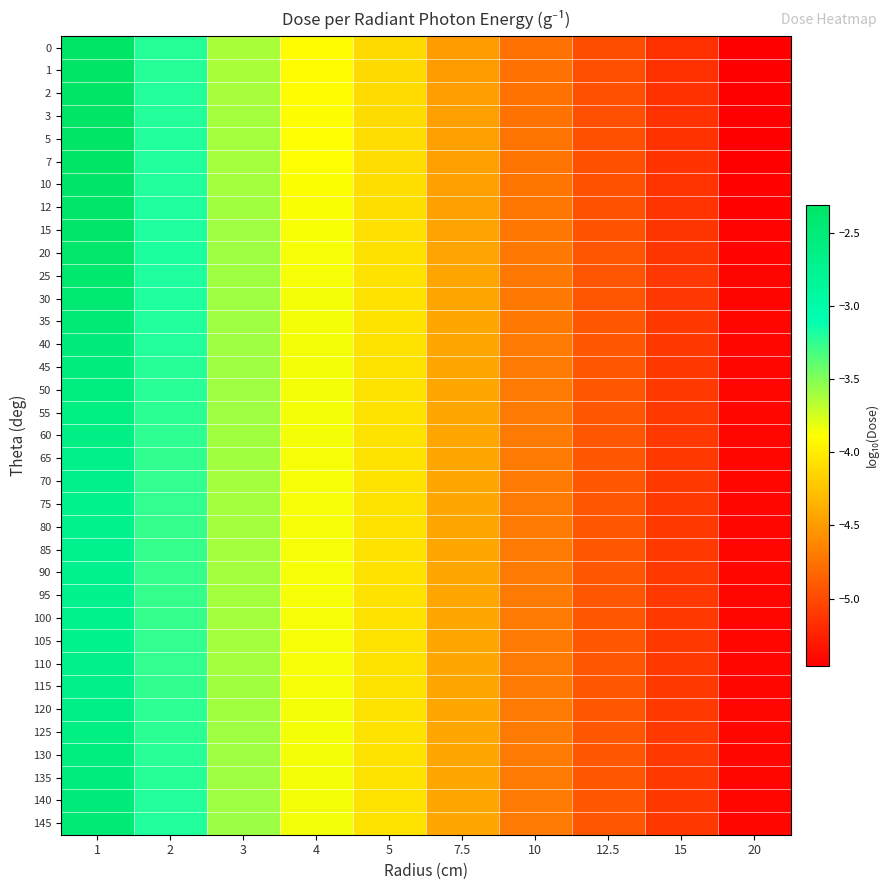

Rank the series at 12.5 from highest to lowest value.

80, 85, 90, 95, 100, 105, 110, 70, 75, 115, 65, 120, 125, 60, 55, 130, 135, 50, 45, 140, 40, 145, 35, 30, 25, 20, 15, 12, 10, 7, 5, 3, 2, 1, 0